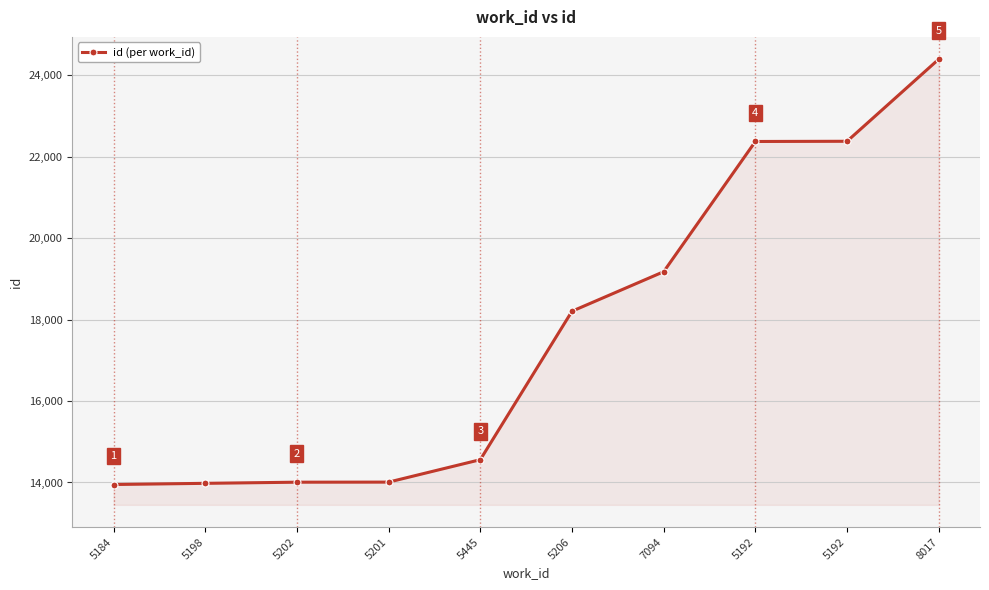

The value at 5192 is 22377. True or false?

True